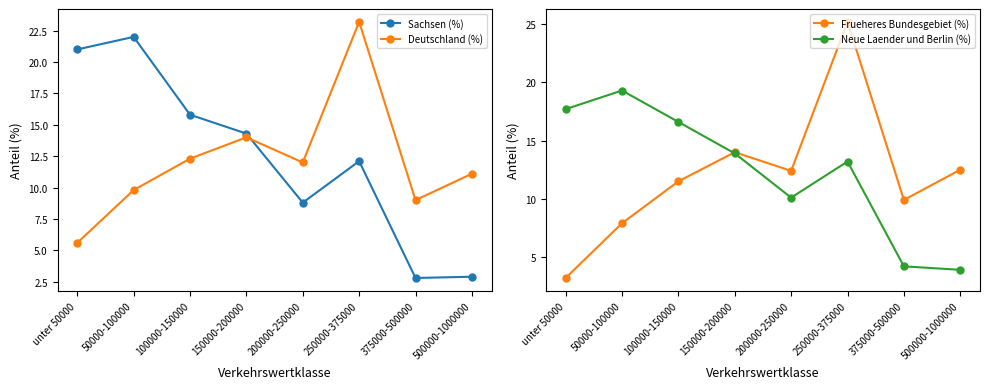

Which series has the largest total across all categories?

Sachsen (%)